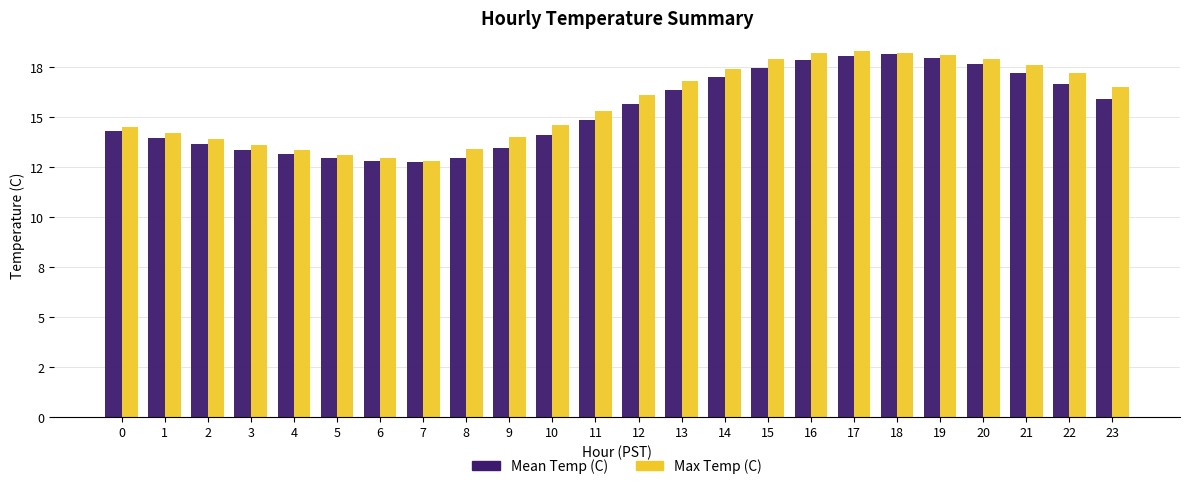

Does the chart contain any negative values?

No